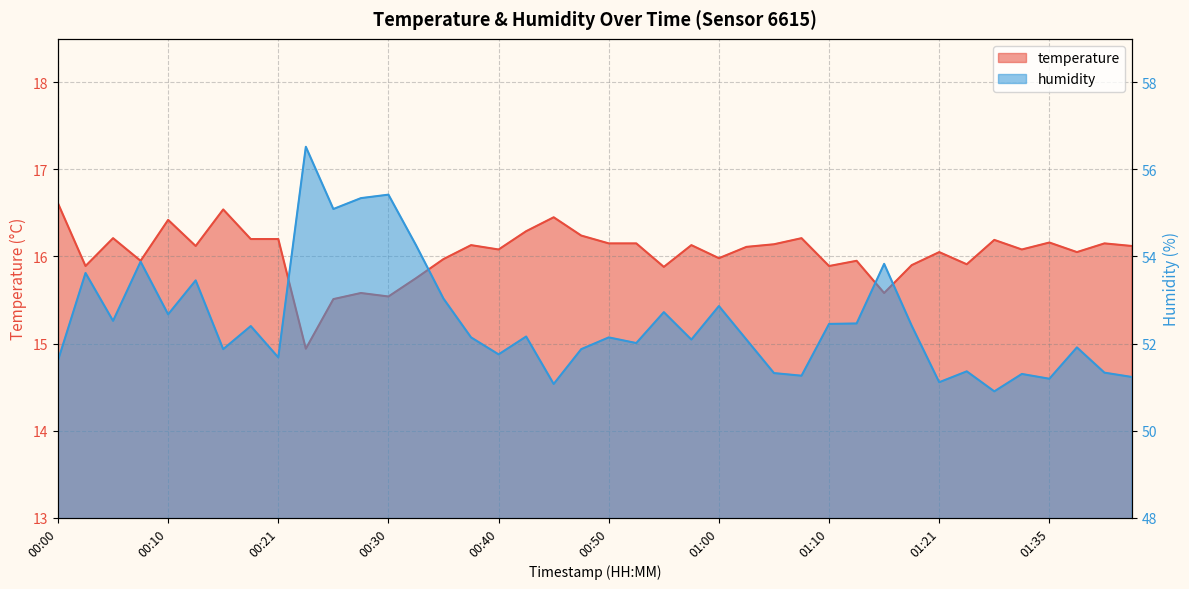

What is the label of the 8th point from the left?

00:18